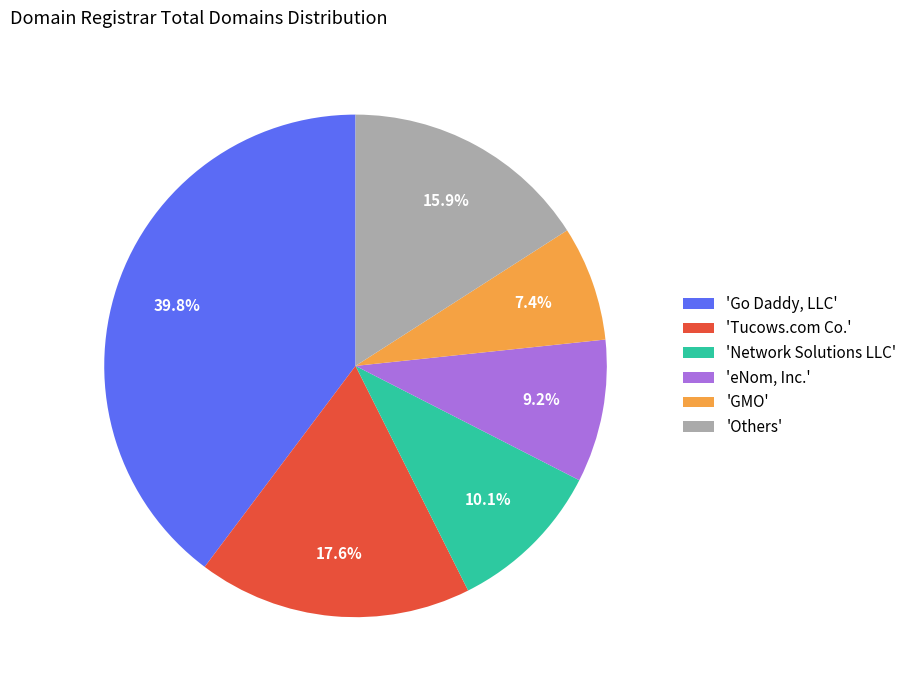

To the nearest percent, what is the average slice percentage?

17%